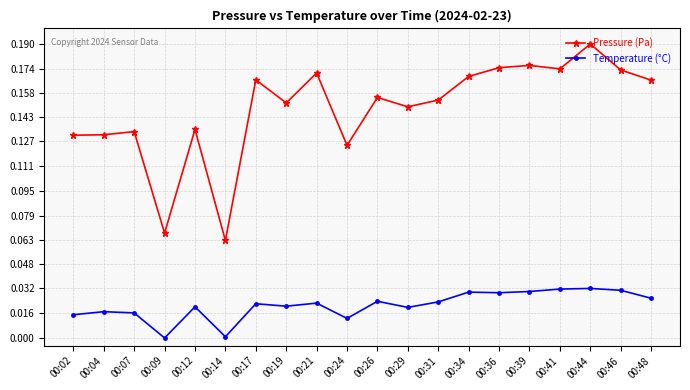

True or false: Pressure (Pa) has more than 1 points higher than both neighbors.

True